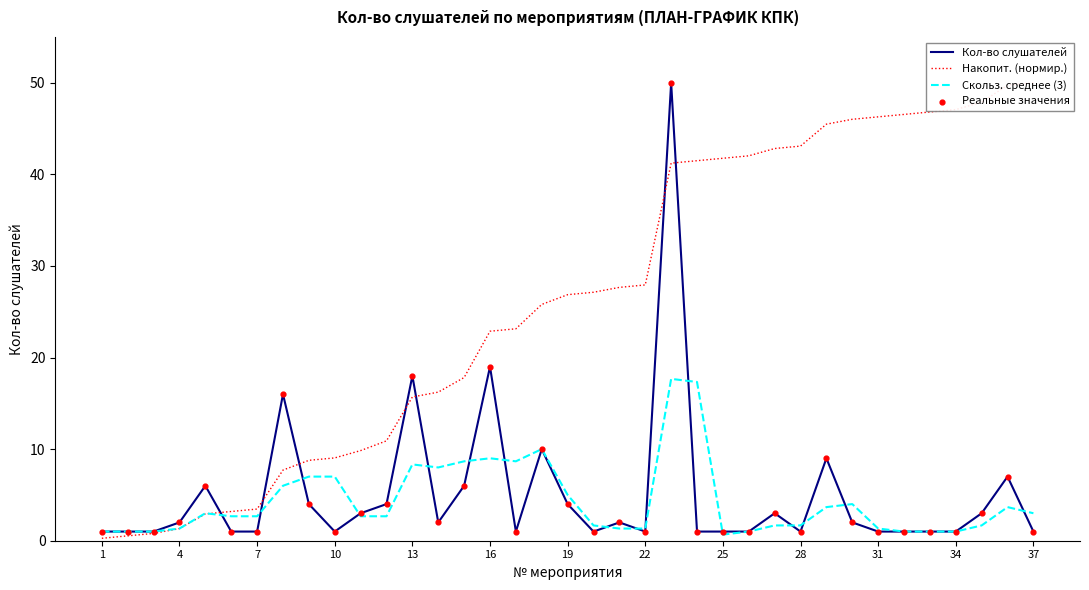

What is the maximum value for Кол-во слушателей?

50.0